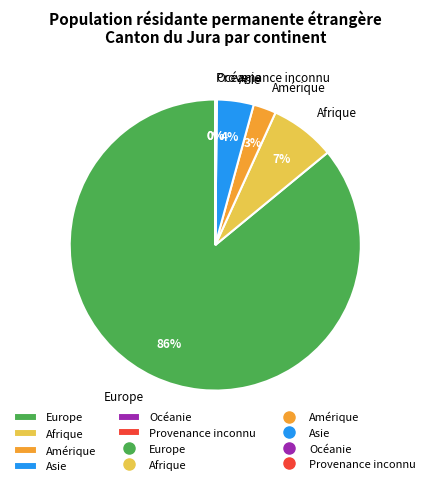

Which category has the biggest portion of the pie?

Europe